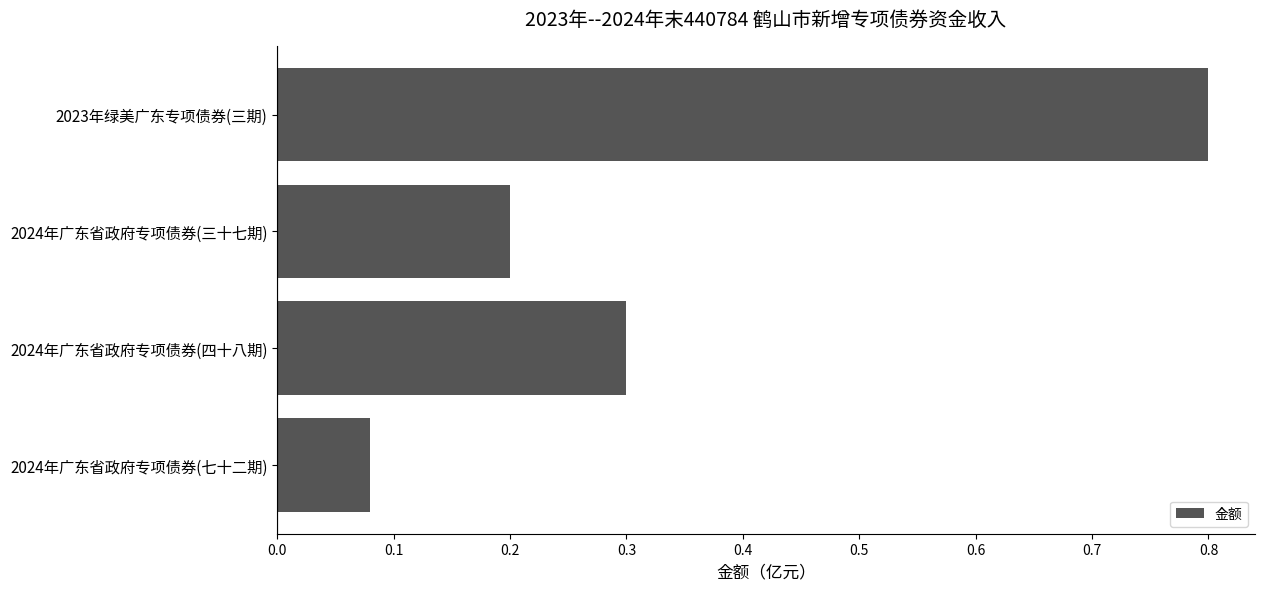

Which has a higher value, 2024年广东省政府专项债券(三十七期) or 2024年广东省政府专项债券(七十二期)?

2024年广东省政府专项债券(三十七期)